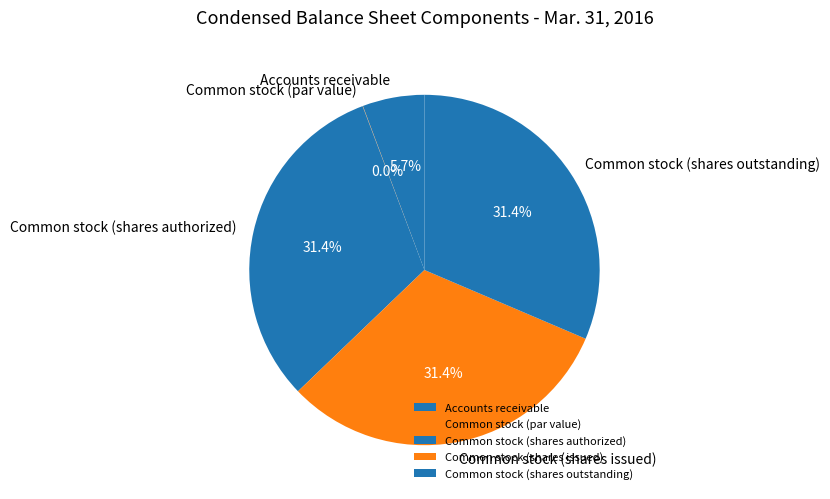

Between Common stock (shares authorized) and Accounts receivable, which is larger?

Common stock (shares authorized)